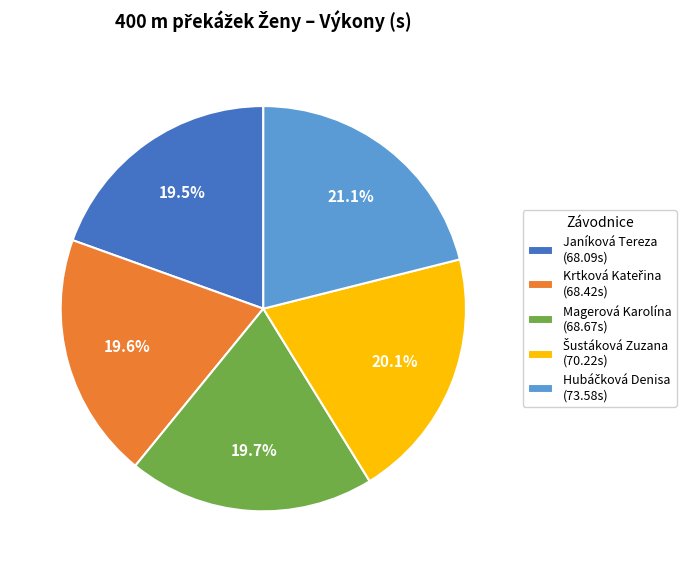

How many segments does this pie chart have?

5